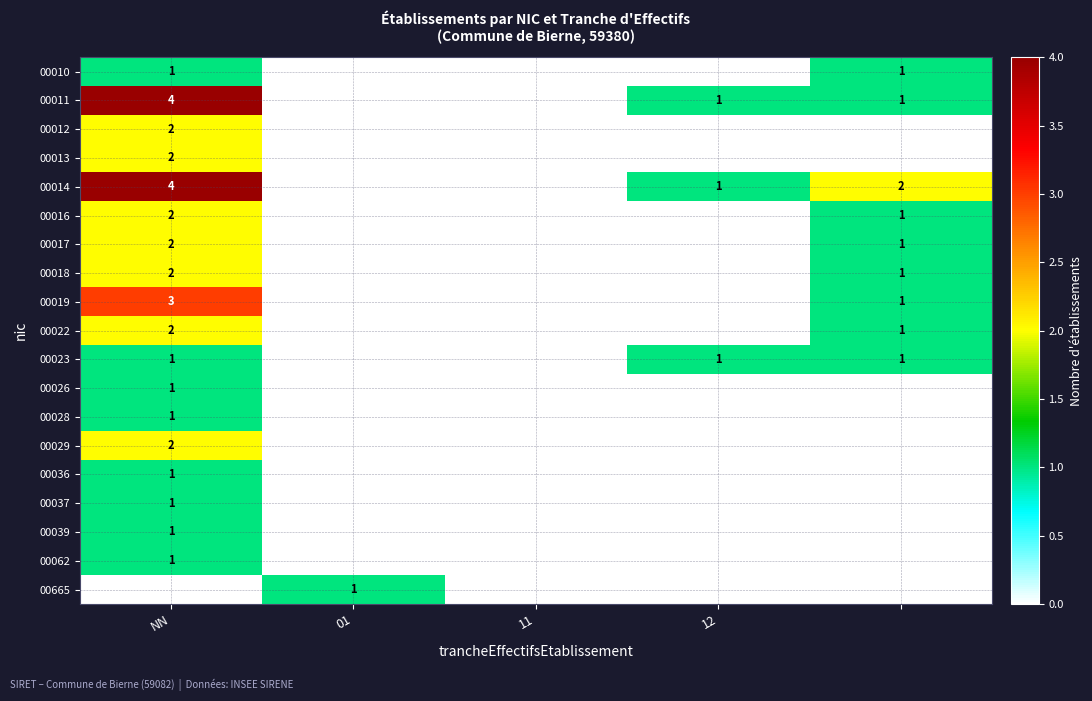

What is the maximum value shown in the chart?

4